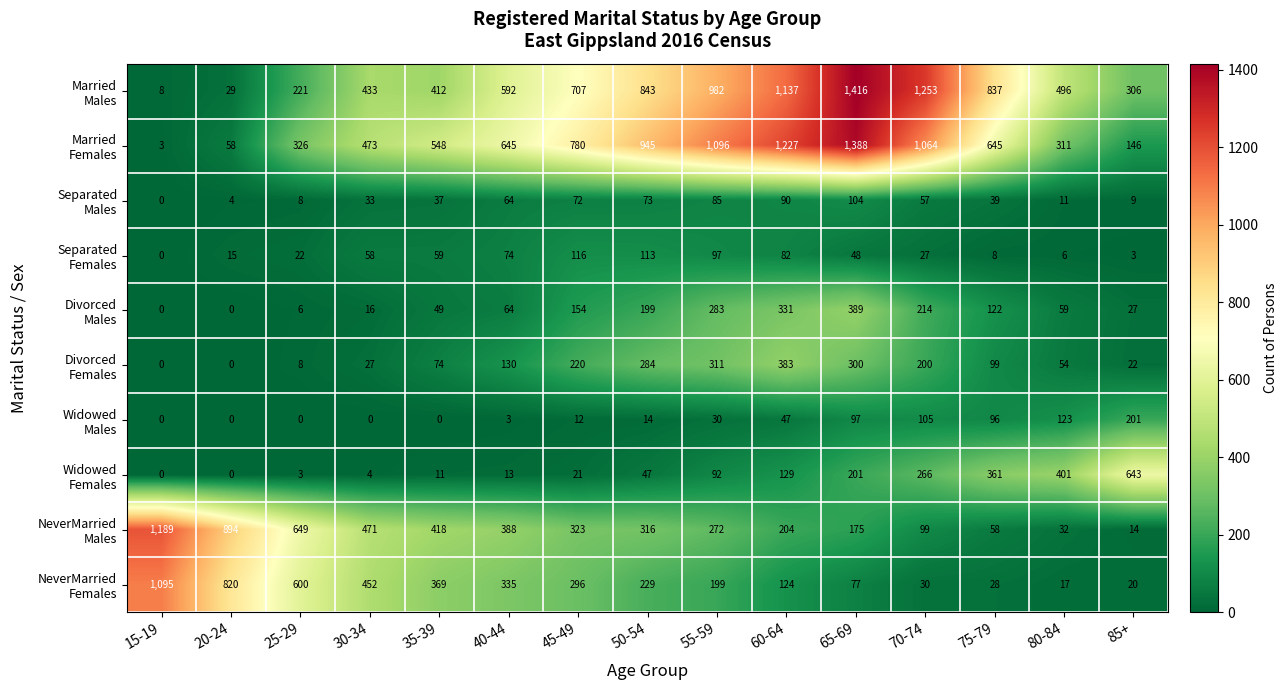

What is the total value across all series at 20-24?

1820